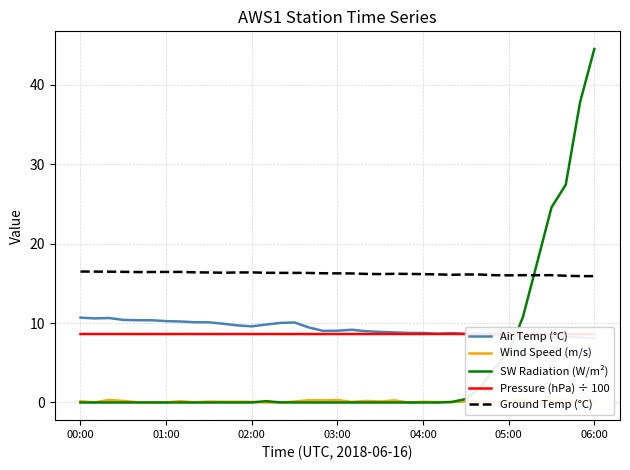

True or false: SW Radiation (W/m²) has a value of 21.2 at 02:00.

False